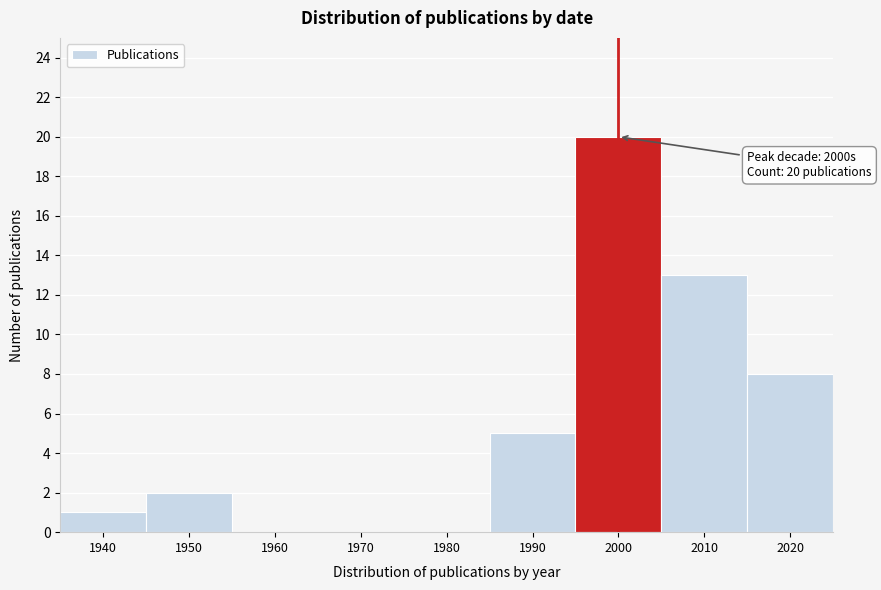

Reading left to right, list all the values displayed in this chart.

1940=1	1950=2	1960=0	1970=0	1980=0	1990=5	2000=20	2010=13	2020=8